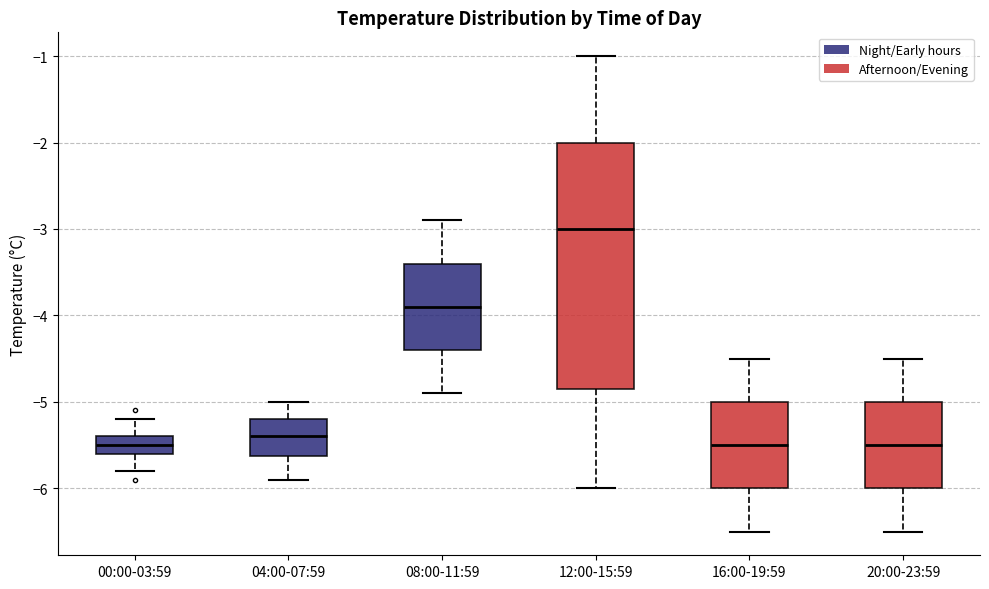

Where does the upper whisker of the box for 08:00-11:59 end on the y-axis? The values are not printed on the chart, so give them approximately, as read against the axis.

-2.9